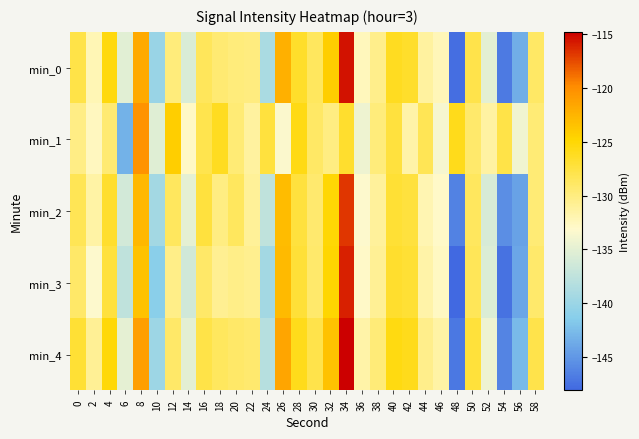

At 4, list the series in order from smallest to largest.

min_1, min_3, min_2, min_0, min_4